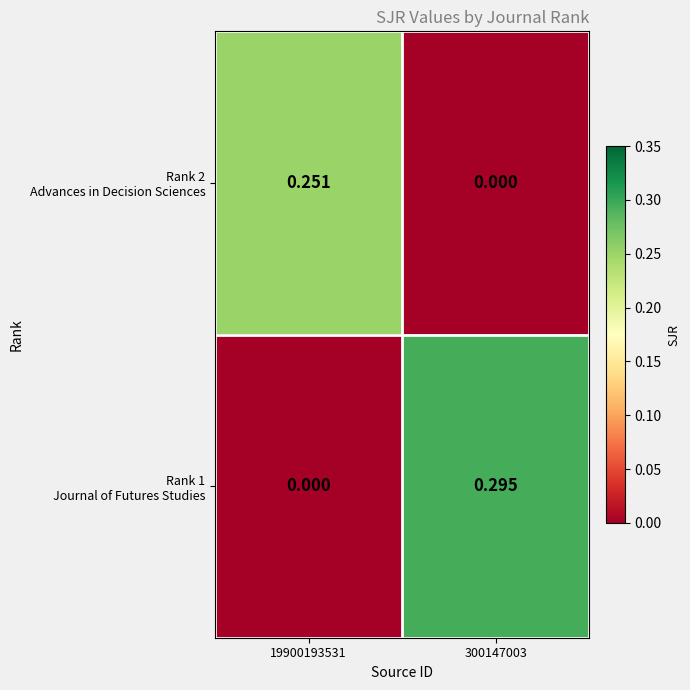

Which series has the largest total across all categories?

Rank 1 Journal of Futures Studies